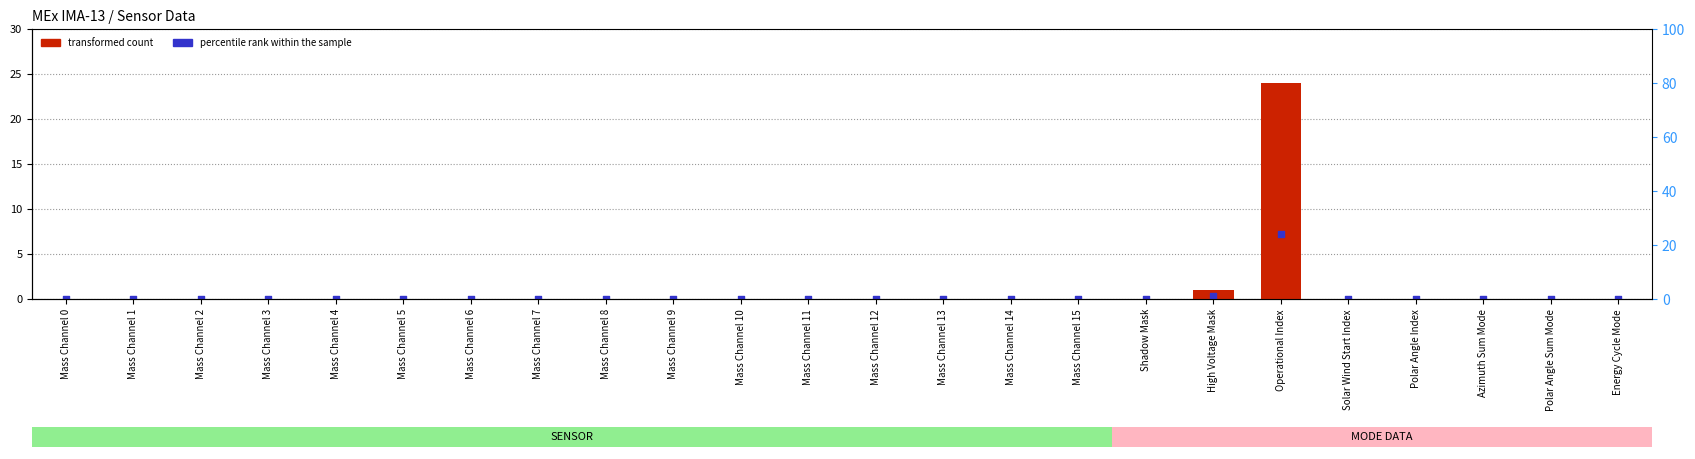

At which category is the sum across all series the highest?

Operational Index